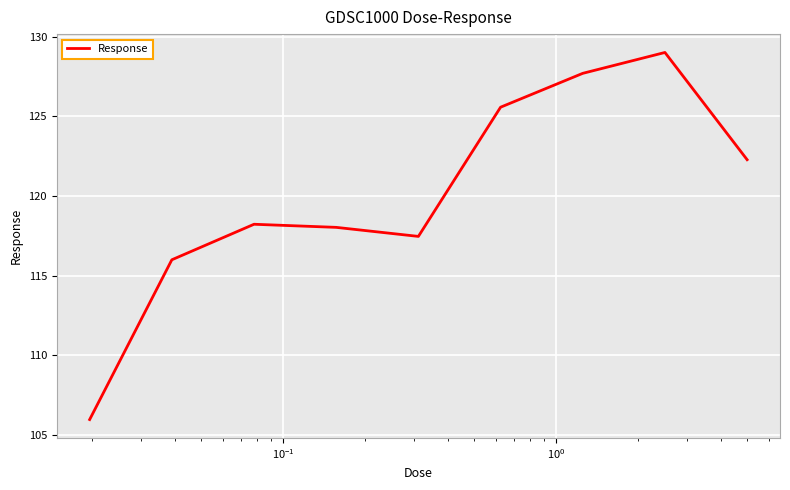

What is the minimum value shown in the chart?

106.0